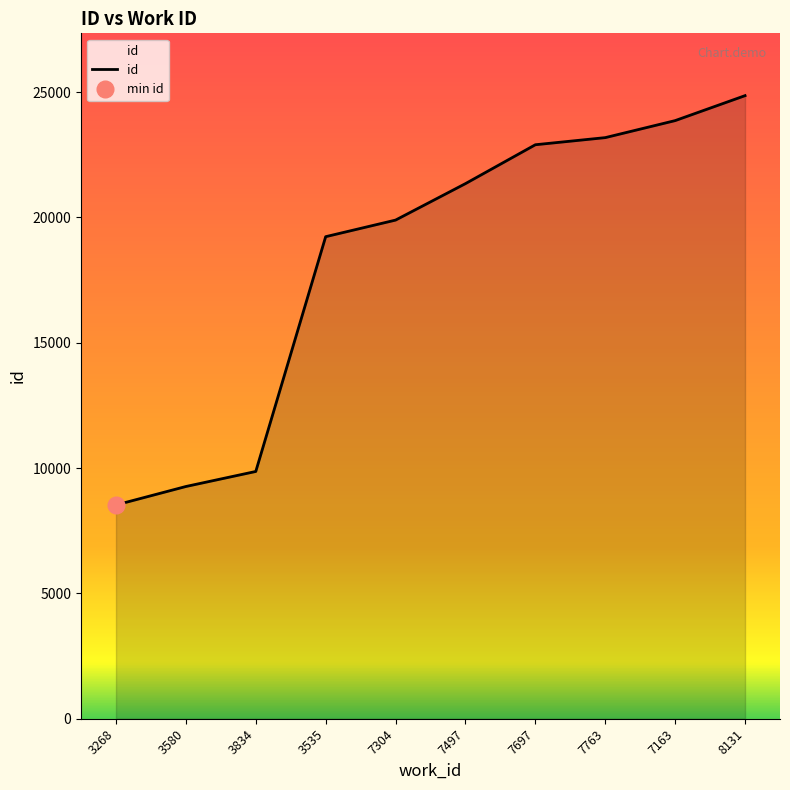

True or false: the data shows 28547 at 7304.

False